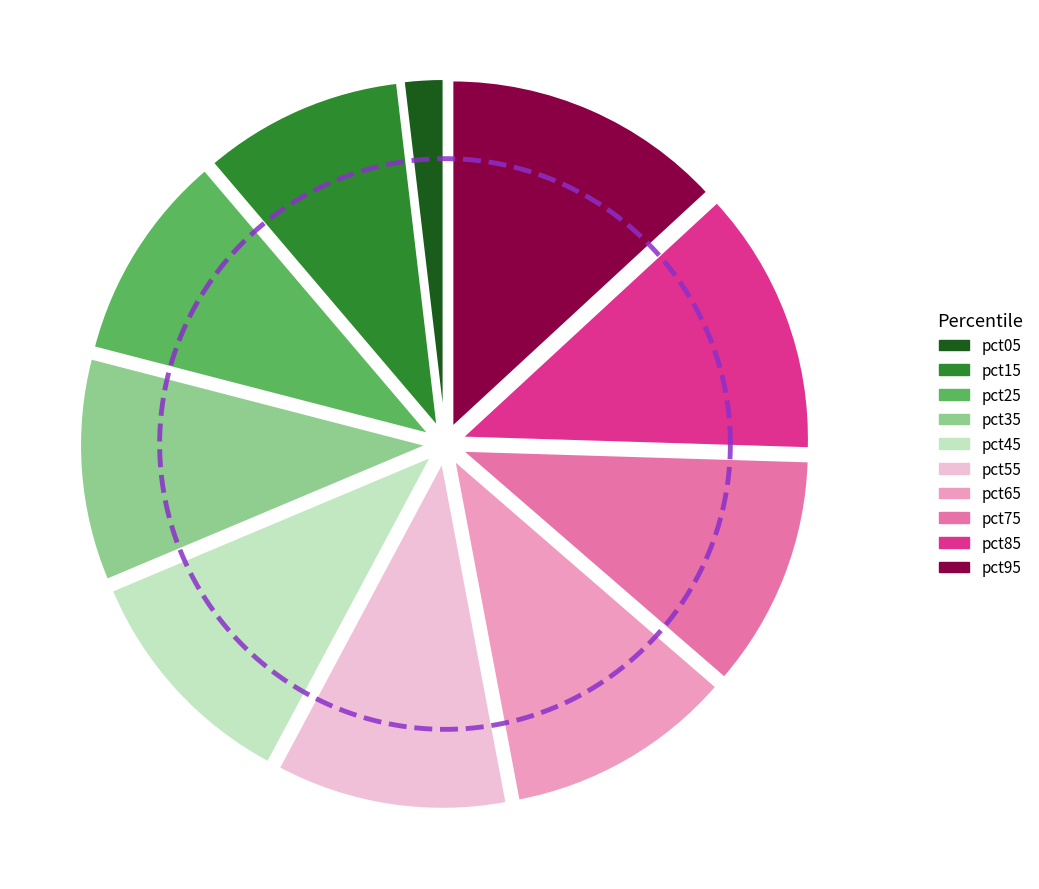

How many slices are in this pie chart?

10